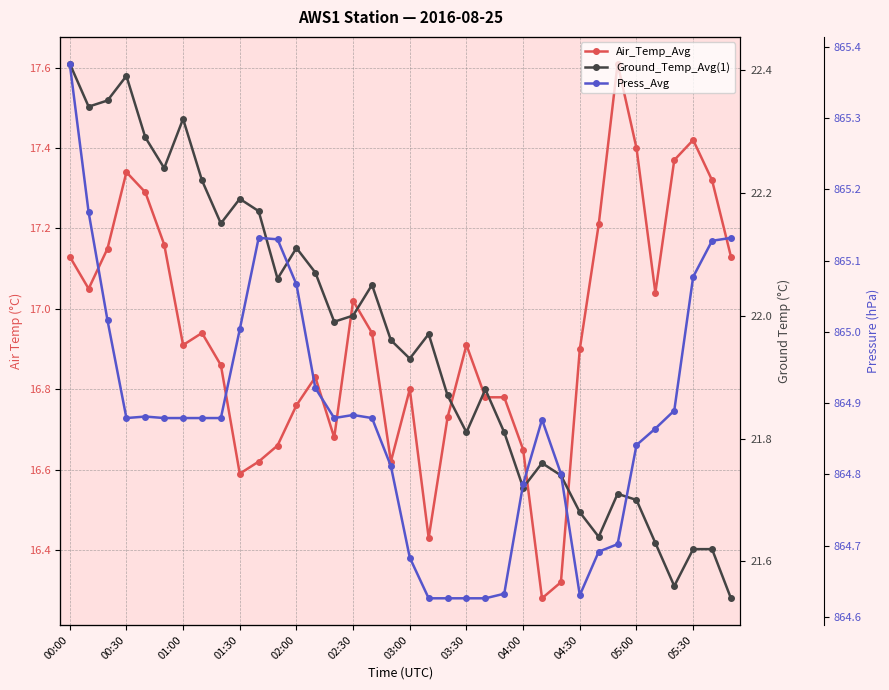

True or false: Air_Temp_Avg and Press_Avg cross at least once.

False